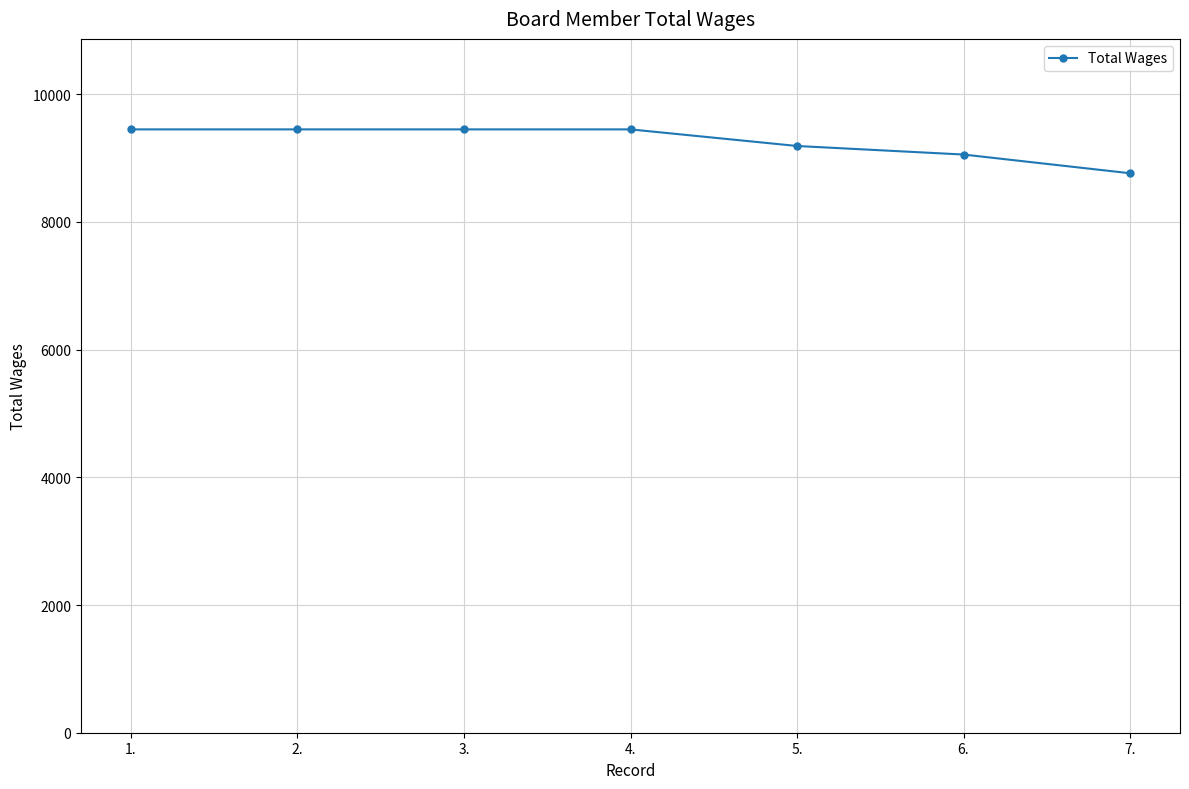

Which has a higher value, 5. or 2.?

2.